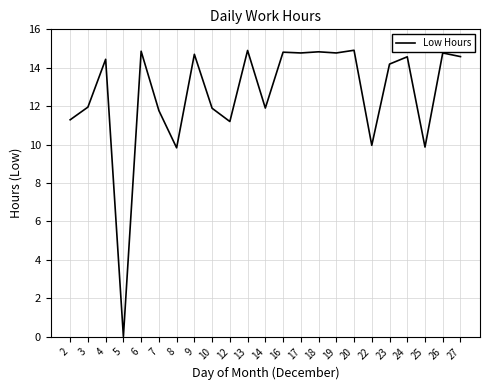

Where does the data first go above 14?

4